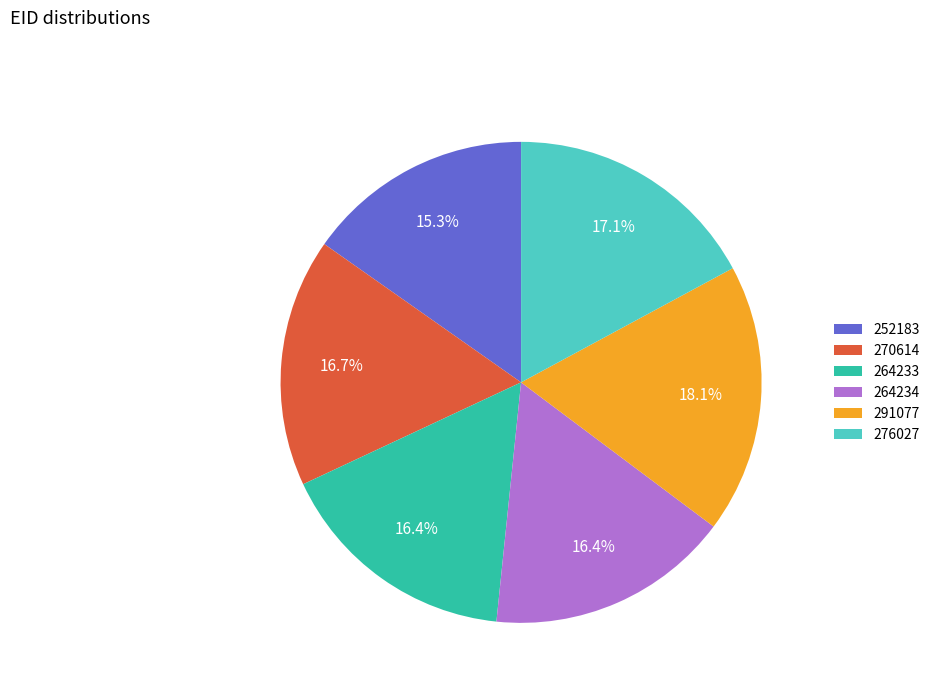

To the nearest percent, what percentage of the pie is 291077?

18%